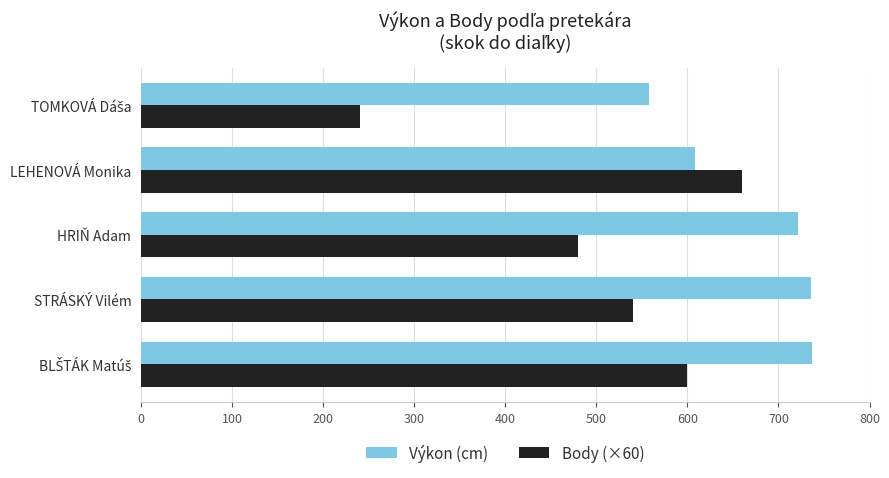

Which category has the highest value in the Body (×60) series?

LEHENOVÁ Monika